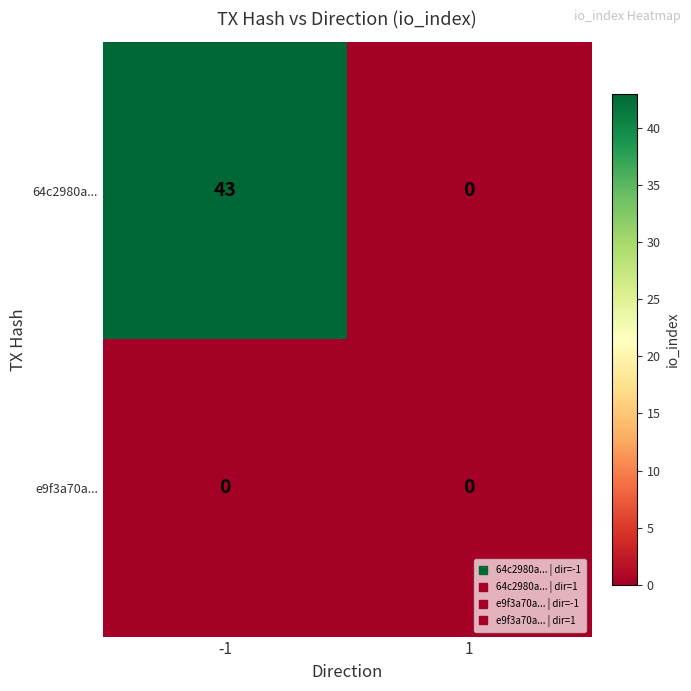

What is the difference between the highest and lowest values at -1?

43